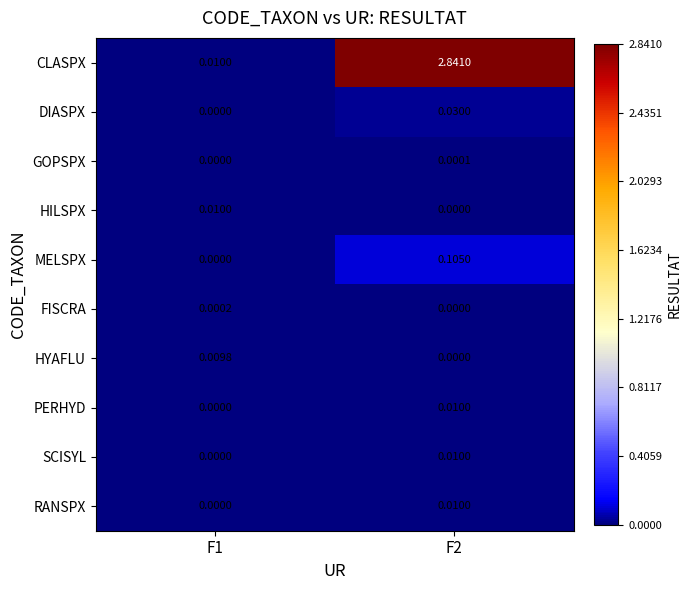

How many series are shown in this chart?

10